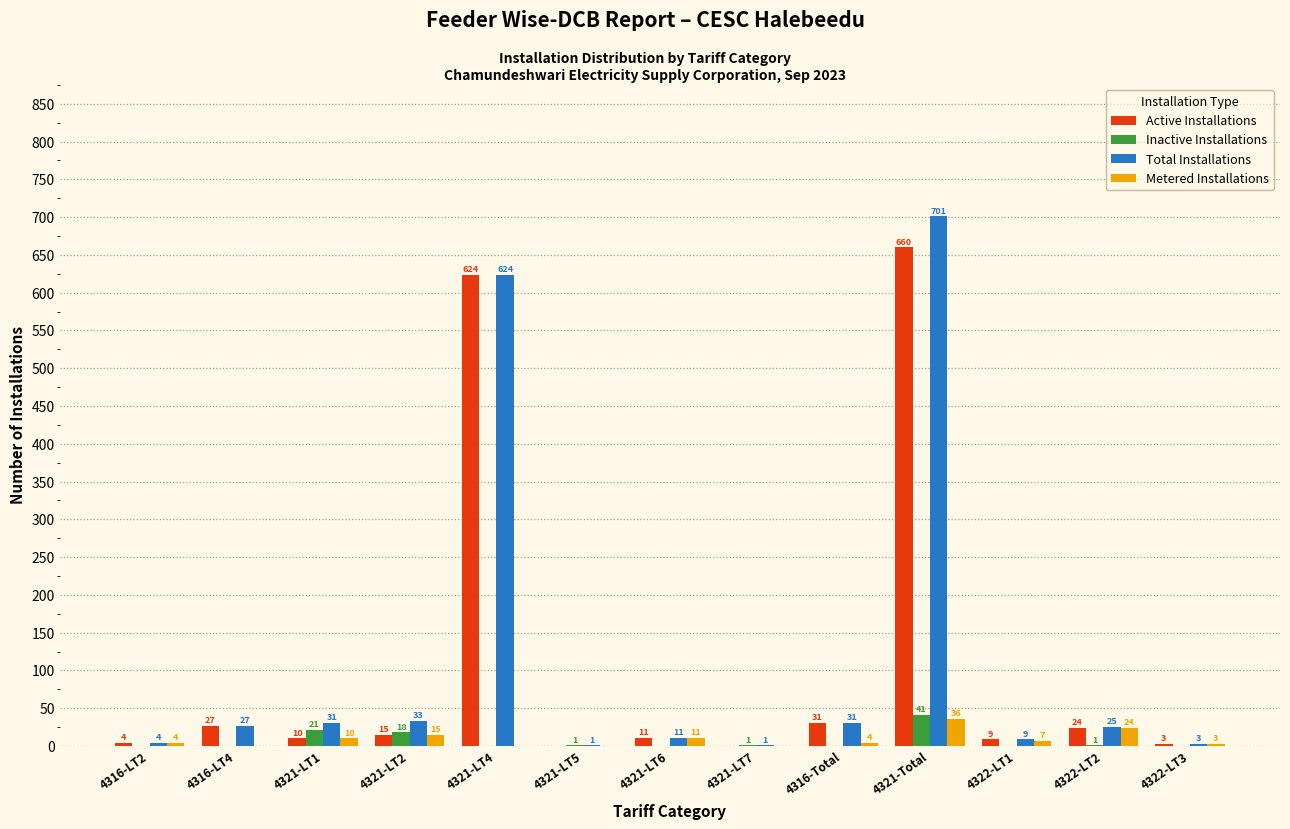

Reading left to right, list all the values displayed in this chart.

Active Installations: 4316-LT2=4	4316-LT4=27	4321-LT1=10	4321-LT2=15	4321-LT4=624	4321-LT5=0	4321-LT6=11	4321-LT7=0	4316-Total=31	4321-Total=660	4322-LT1=9	4322-LT2=24	4322-LT3=3
Inactive Installations: 4316-LT2=0	4316-LT4=0	4321-LT1=21	4321-LT2=18	4321-LT4=0	4321-LT5=1	4321-LT6=0	4321-LT7=1	4316-Total=0	4321-Total=41	4322-LT1=0	4322-LT2=1	4322-LT3=0
Total Installations: 4316-LT2=4	4316-LT4=27	4321-LT1=31	4321-LT2=33	4321-LT4=624	4321-LT5=1	4321-LT6=11	4321-LT7=1	4316-Total=31	4321-Total=701	4322-LT1=9	4322-LT2=25	4322-LT3=3
Metered Installations: 4316-LT2=4	4316-LT4=0	4321-LT1=10	4321-LT2=15	4321-LT4=0	4321-LT5=0	4321-LT6=11	4321-LT7=0	4316-Total=4	4321-Total=36	4322-LT1=7	4322-LT2=24	4322-LT3=3